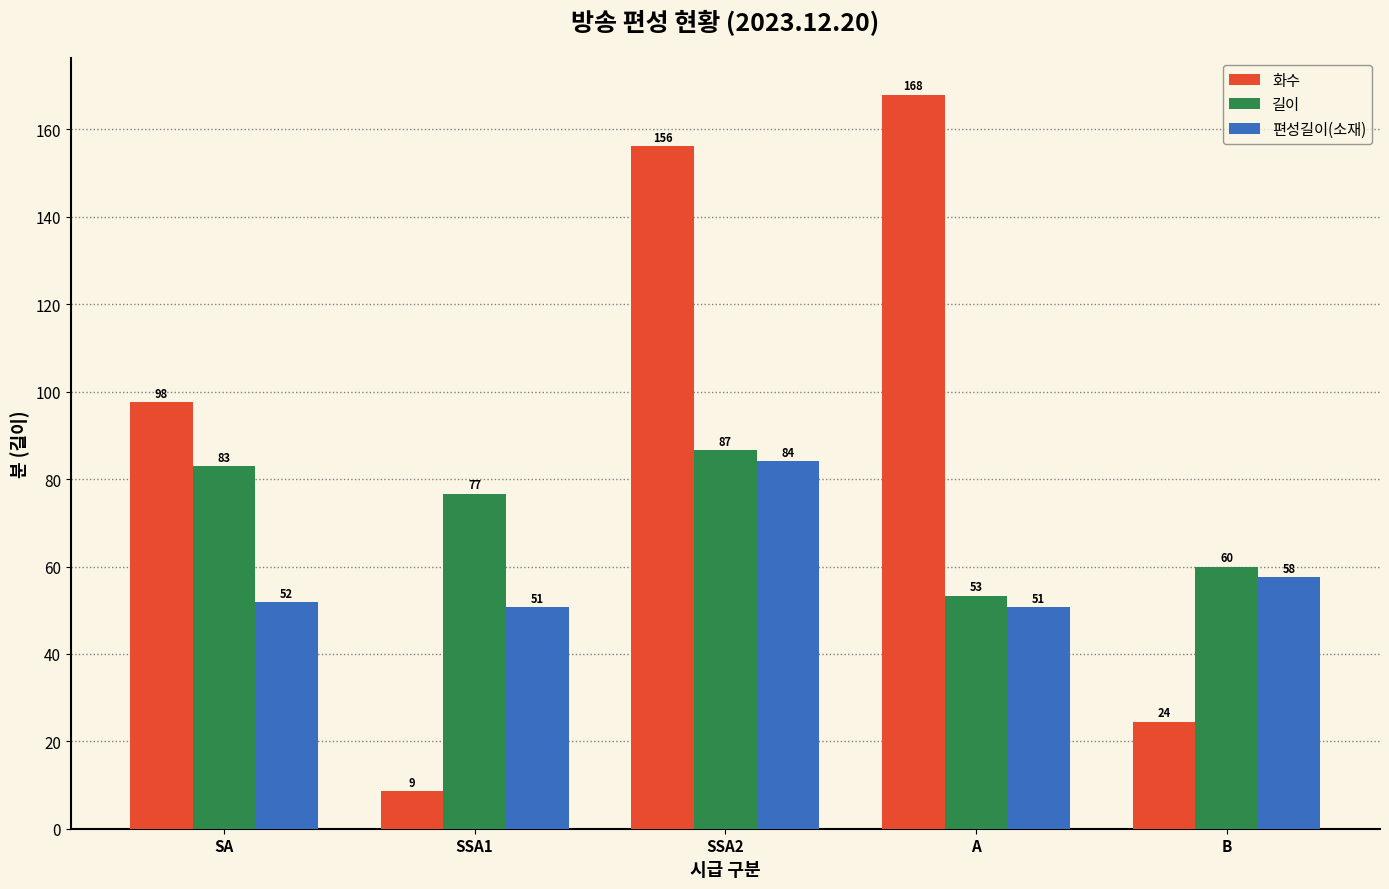

How many bars are there in each group?

3